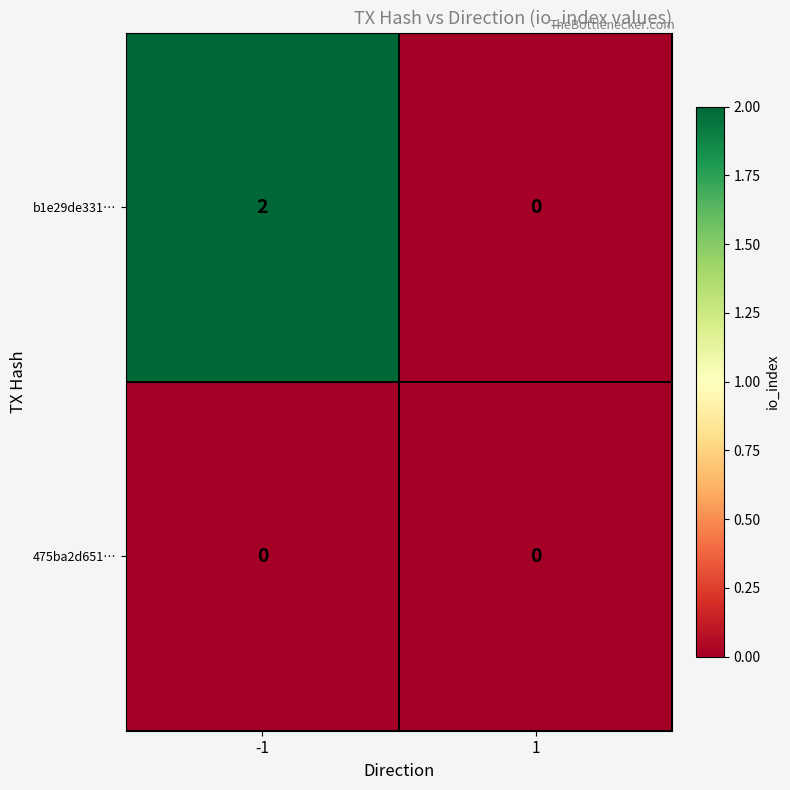

The value of 475ba2d651… at -1 is 0. True or false?

True